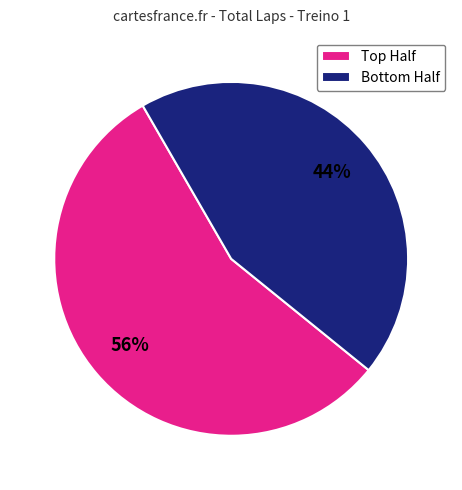

Rank the categories by value from highest to lowest.

Top Half, Bottom Half